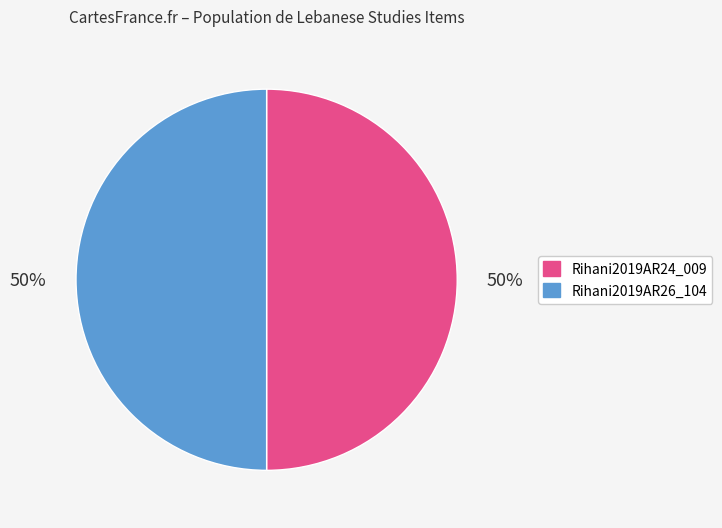

To the nearest percent, what portion does Rihani2019AR24_009 represent?

50%